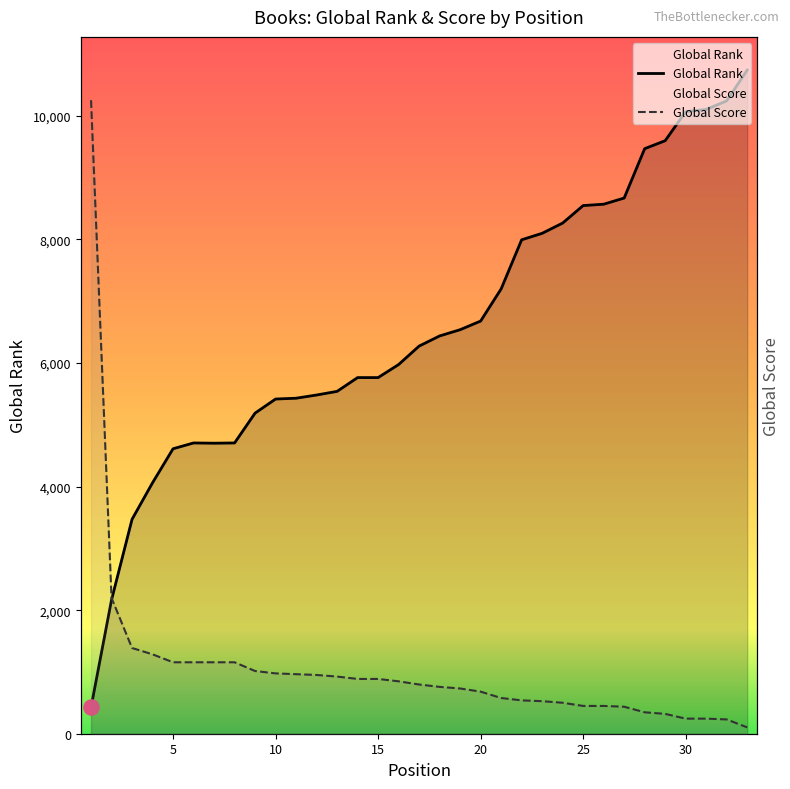

Which series contains the highest Y value?

Global Rank